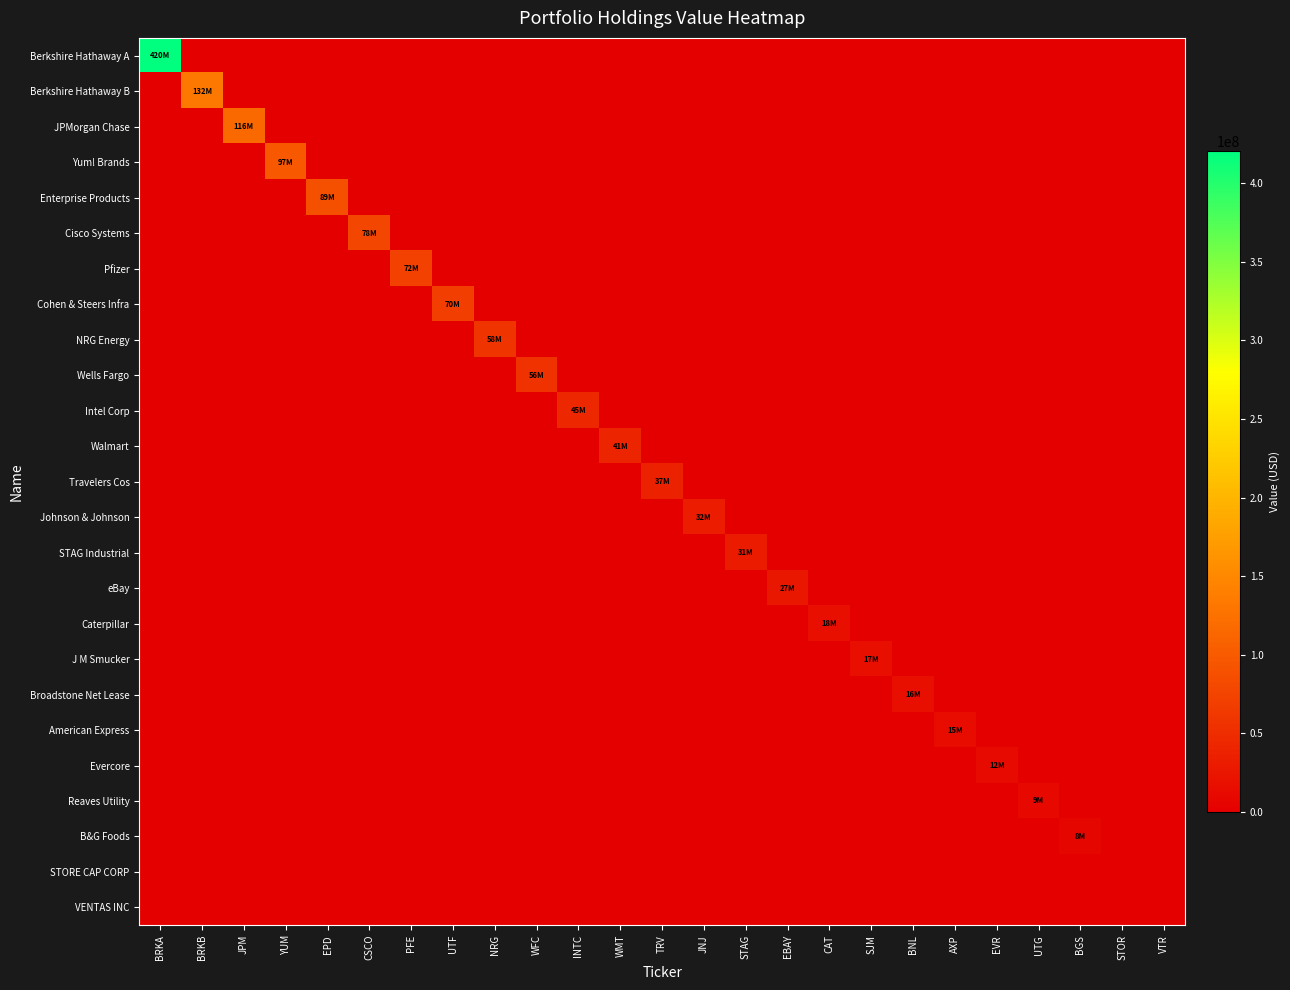

Reading right to left, transcribe all the data shown in this chart.

Berkshire Hathaway A: VTR=0	STOR=0	BGS=0	UTG=0	EVR=0	AXP=0	BNL=0	SJM=0	CAT=0	EBAY=0	STAG=0	JNJ=0	TRV=0	WMT=0	INTC=0	WFC=0	NRG=0	UTF=0	PFE=0	CSCO=0	EPD=0	YUM=0	JPM=0	BRKB=0	BRKA=420401000
Berkshire Hathaway B: VTR=0	STOR=0	BGS=0	UTG=0	EVR=0	AXP=0	BNL=0	SJM=0	CAT=0	EBAY=0	STAG=0	JNJ=0	TRV=0	WMT=0	INTC=0	WFC=0	NRG=0	UTF=0	PFE=0	CSCO=0	EPD=0	YUM=0	JPM=0	BRKB=132415000	BRKA=0
JPMorgan Chase: VTR=0	STOR=0	BGS=0	UTG=0	EVR=0	AXP=0	BNL=0	SJM=0	CAT=0	EBAY=0	STAG=0	JNJ=0	TRV=0	WMT=0	INTC=0	WFC=0	NRG=0	UTF=0	PFE=0	CSCO=0	EPD=0	YUM=0	JPM=115763000	BRKB=0	BRKA=0
Yum! Brands: VTR=0	STOR=0	BGS=0	UTG=0	EVR=0	AXP=0	BNL=0	SJM=0	CAT=0	EBAY=0	STAG=0	JNJ=0	TRV=0	WMT=0	INTC=0	WFC=0	NRG=0	UTF=0	PFE=0	CSCO=0	EPD=0	YUM=97392000	JPM=0	BRKB=0	BRKA=0
Enterprise Products: VTR=0	STOR=0	BGS=0	UTG=0	EVR=0	AXP=0	BNL=0	SJM=0	CAT=0	EBAY=0	STAG=0	JNJ=0	TRV=0	WMT=0	INTC=0	WFC=0	NRG=0	UTF=0	PFE=0	CSCO=0	EPD=88951000	YUM=0	JPM=0	BRKB=0	BRKA=0
Cisco Systems: VTR=0	STOR=0	BGS=0	UTG=0	EVR=0	AXP=0	BNL=0	SJM=0	CAT=0	EBAY=0	STAG=0	JNJ=0	TRV=0	WMT=0	INTC=0	WFC=0	NRG=0	UTF=0	PFE=0	CSCO=77699000	EPD=0	YUM=0	JPM=0	BRKB=0	BRKA=0
Pfizer: VTR=0	STOR=0	BGS=0	UTG=0	EVR=0	AXP=0	BNL=0	SJM=0	CAT=0	EBAY=0	STAG=0	JNJ=0	TRV=0	WMT=0	INTC=0	WFC=0	NRG=0	UTF=0	PFE=72091000	CSCO=0	EPD=0	YUM=0	JPM=0	BRKB=0	BRKA=0
Cohen & Steers Infra: VTR=0	STOR=0	BGS=0	UTG=0	EVR=0	AXP=0	BNL=0	SJM=0	CAT=0	EBAY=0	STAG=0	JNJ=0	TRV=0	WMT=0	INTC=0	WFC=0	NRG=0	UTF=69602000	PFE=0	CSCO=0	EPD=0	YUM=0	JPM=0	BRKB=0	BRKA=0
NRG Energy: VTR=0	STOR=0	BGS=0	UTG=0	EVR=0	AXP=0	BNL=0	SJM=0	CAT=0	EBAY=0	STAG=0	JNJ=0	TRV=0	WMT=0	INTC=0	WFC=0	NRG=58209000	UTF=0	PFE=0	CSCO=0	EPD=0	YUM=0	JPM=0	BRKB=0	BRKA=0
Wells Fargo: VTR=0	STOR=0	BGS=0	UTG=0	EVR=0	AXP=0	BNL=0	SJM=0	CAT=0	EBAY=0	STAG=0	JNJ=0	TRV=0	WMT=0	INTC=0	WFC=55817000	NRG=0	UTF=0	PFE=0	CSCO=0	EPD=0	YUM=0	JPM=0	BRKB=0	BRKA=0
Intel Corp: VTR=0	STOR=0	BGS=0	UTG=0	EVR=0	AXP=0	BNL=0	SJM=0	CAT=0	EBAY=0	STAG=0	JNJ=0	TRV=0	WMT=0	INTC=44892000	WFC=0	NRG=0	UTF=0	PFE=0	CSCO=0	EPD=0	YUM=0	JPM=0	BRKB=0	BRKA=0
Walmart: VTR=0	STOR=0	BGS=0	UTG=0	EVR=0	AXP=0	BNL=0	SJM=0	CAT=0	EBAY=0	STAG=0	JNJ=0	TRV=0	WMT=40729000	INTC=0	WFC=0	NRG=0	UTF=0	PFE=0	CSCO=0	EPD=0	YUM=0	JPM=0	BRKB=0	BRKA=0
Travelers Cos: VTR=0	STOR=0	BGS=0	UTG=0	EVR=0	AXP=0	BNL=0	SJM=0	CAT=0	EBAY=0	STAG=0	JNJ=0	TRV=37209000	WMT=0	INTC=0	WFC=0	NRG=0	UTF=0	PFE=0	CSCO=0	EPD=0	YUM=0	JPM=0	BRKB=0	BRKA=0
Johnson & Johnson: VTR=0	STOR=0	BGS=0	UTG=0	EVR=0	AXP=0	BNL=0	SJM=0	CAT=0	EBAY=0	STAG=0	JNJ=31792000	TRV=0	WMT=0	INTC=0	WFC=0	NRG=0	UTF=0	PFE=0	CSCO=0	EPD=0	YUM=0	JPM=0	BRKB=0	BRKA=0
STAG Industrial: VTR=0	STOR=0	BGS=0	UTG=0	EVR=0	AXP=0	BNL=0	SJM=0	CAT=0	EBAY=0	STAG=30880000	JNJ=0	TRV=0	WMT=0	INTC=0	WFC=0	NRG=0	UTF=0	PFE=0	CSCO=0	EPD=0	YUM=0	JPM=0	BRKB=0	BRKA=0
eBay: VTR=0	STOR=0	BGS=0	UTG=0	EVR=0	AXP=0	BNL=0	SJM=0	CAT=0	EBAY=27086000	STAG=0	JNJ=0	TRV=0	WMT=0	INTC=0	WFC=0	NRG=0	UTF=0	PFE=0	CSCO=0	EPD=0	YUM=0	JPM=0	BRKB=0	BRKA=0
Caterpillar: VTR=0	STOR=0	BGS=0	UTG=0	EVR=0	AXP=0	BNL=0	SJM=0	CAT=17876000	EBAY=0	STAG=0	JNJ=0	TRV=0	WMT=0	INTC=0	WFC=0	NRG=0	UTF=0	PFE=0	CSCO=0	EPD=0	YUM=0	JPM=0	BRKB=0	BRKA=0
J M Smucker: VTR=0	STOR=0	BGS=0	UTG=0	EVR=0	AXP=0	BNL=0	SJM=16641000	CAT=0	EBAY=0	STAG=0	JNJ=0	TRV=0	WMT=0	INTC=0	WFC=0	NRG=0	UTF=0	PFE=0	CSCO=0	EPD=0	YUM=0	JPM=0	BRKB=0	BRKA=0
Broadstone Net Lease: VTR=0	STOR=0	BGS=0	UTG=0	EVR=0	AXP=0	BNL=16408000	SJM=0	CAT=0	EBAY=0	STAG=0	JNJ=0	TRV=0	WMT=0	INTC=0	WFC=0	NRG=0	UTF=0	PFE=0	CSCO=0	EPD=0	YUM=0	JPM=0	BRKB=0	BRKA=0
American Express: VTR=0	STOR=0	BGS=0	UTG=0	EVR=0	AXP=14555000	BNL=0	SJM=0	CAT=0	EBAY=0	STAG=0	JNJ=0	TRV=0	WMT=0	INTC=0	WFC=0	NRG=0	UTF=0	PFE=0	CSCO=0	EPD=0	YUM=0	JPM=0	BRKB=0	BRKA=0
Evercore: VTR=0	STOR=0	BGS=0	UTG=0	EVR=11701000	AXP=0	BNL=0	SJM=0	CAT=0	EBAY=0	STAG=0	JNJ=0	TRV=0	WMT=0	INTC=0	WFC=0	NRG=0	UTF=0	PFE=0	CSCO=0	EPD=0	YUM=0	JPM=0	BRKB=0	BRKA=0
Reaves Utility: VTR=0	STOR=0	BGS=0	UTG=9143000	EVR=0	AXP=0	BNL=0	SJM=0	CAT=0	EBAY=0	STAG=0	JNJ=0	TRV=0	WMT=0	INTC=0	WFC=0	NRG=0	UTF=0	PFE=0	CSCO=0	EPD=0	YUM=0	JPM=0	BRKB=0	BRKA=0
B&G Foods: VTR=0	STOR=0	BGS=7847000	UTG=0	EVR=0	AXP=0	BNL=0	SJM=0	CAT=0	EBAY=0	STAG=0	JNJ=0	TRV=0	WMT=0	INTC=0	WFC=0	NRG=0	UTF=0	PFE=0	CSCO=0	EPD=0	YUM=0	JPM=0	BRKB=0	BRKA=0
STORE CAP CORP: VTR=0	STOR=0	BGS=0	UTG=0	EVR=0	AXP=0	BNL=0	SJM=0	CAT=0	EBAY=0	STAG=0	JNJ=0	TRV=0	WMT=0	INTC=0	WFC=0	NRG=0	UTF=0	PFE=0	CSCO=0	EPD=0	YUM=0	JPM=0	BRKB=0	BRKA=0
VENTAS INC: VTR=0	STOR=0	BGS=0	UTG=0	EVR=0	AXP=0	BNL=0	SJM=0	CAT=0	EBAY=0	STAG=0	JNJ=0	TRV=0	WMT=0	INTC=0	WFC=0	NRG=0	UTF=0	PFE=0	CSCO=0	EPD=0	YUM=0	JPM=0	BRKB=0	BRKA=0